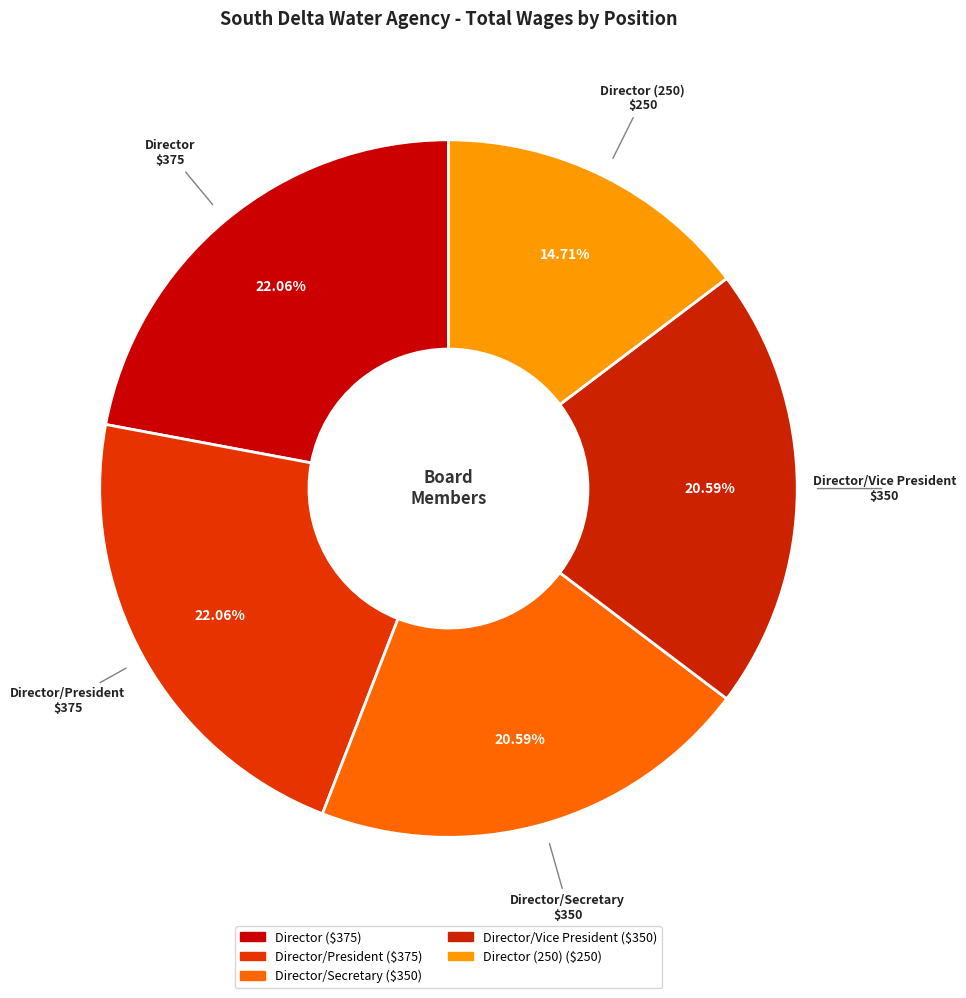

Count the number of slices in the pie.

5